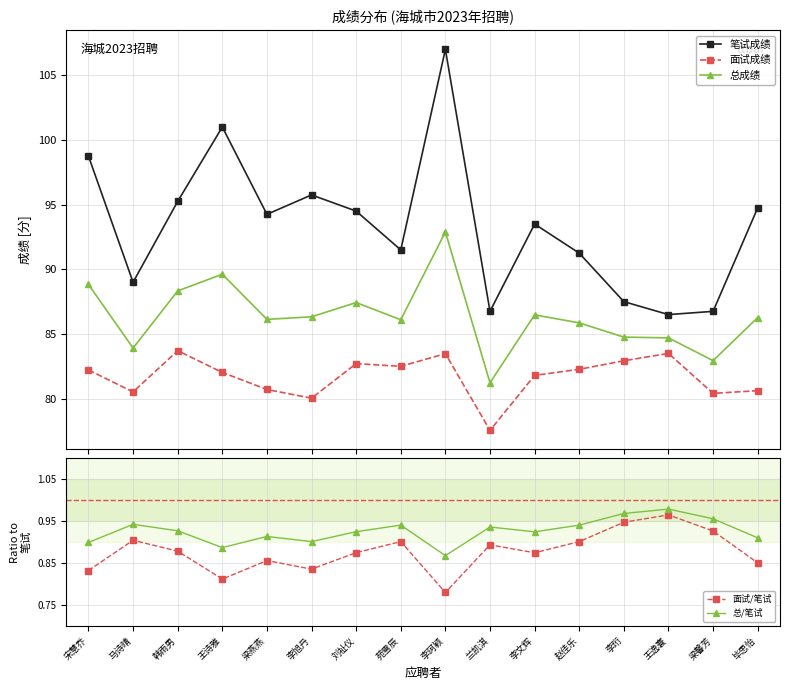

Reading right to left, extract all data points from this chart.

笔试成绩: 毕思怡=94.8	梁馨芳=86.8	王逸寰=86.5	李珩=87.5	赵佳乐=91.2	李文辉=93.5	兰凯淇=86.8	李珂颖=107.0	苑雪辰=91.5	刘祉仪=94.5	李旭丹=95.8	梁燕燕=94.2	王诗雅=101.0	韩雨男=95.2	马诗晴=89.0	宋慧乔=98.8
面试成绩: 毕思怡=80.6	梁馨芳=80.4	王逸寰=83.5	李珩=82.9	赵佳乐=82.3	李文辉=81.8	兰凯淇=77.5	李珂颖=83.5	苑雪辰=82.5	刘祉仪=82.7	李旭丹=80.0	梁燕燕=80.7	王诗雅=82.0	韩雨男=83.7	马诗晴=80.5	宋慧乔=82.2
总成绩: 毕思怡=86.3	梁馨芳=82.9	王逸寰=84.7	李珩=84.8	赵佳乐=85.9	李文辉=86.5	兰凯淇=81.2	李珂颖=92.9	苑雪辰=86.1	刘祉仪=87.4	李旭丹=86.3	梁燕燕=86.1	王诗雅=89.6	韩雨男=88.3	马诗晴=83.9	宋慧乔=88.8
面试/笔试: 毕思怡=0.9	梁馨芳=0.9	王逸寰=1.0	李珩=0.9	赵佳乐=0.9	李文辉=0.9	兰凯淇=0.9	李珂颖=0.8	苑雪辰=0.9	刘祉仪=0.9	李旭丹=0.8	梁燕燕=0.9	王诗雅=0.8	韩雨男=0.9	马诗晴=0.9	宋慧乔=0.8
总/笔试: 毕思怡=0.9	梁馨芳=1.0	王逸寰=1.0	李珩=1.0	赵佳乐=0.9	李文辉=0.9	兰凯淇=0.9	李珂颖=0.9	苑雪辰=0.9	刘祉仪=0.9	李旭丹=0.9	梁燕燕=0.9	王诗雅=0.9	韩雨男=0.9	马诗晴=0.9	宋慧乔=0.9